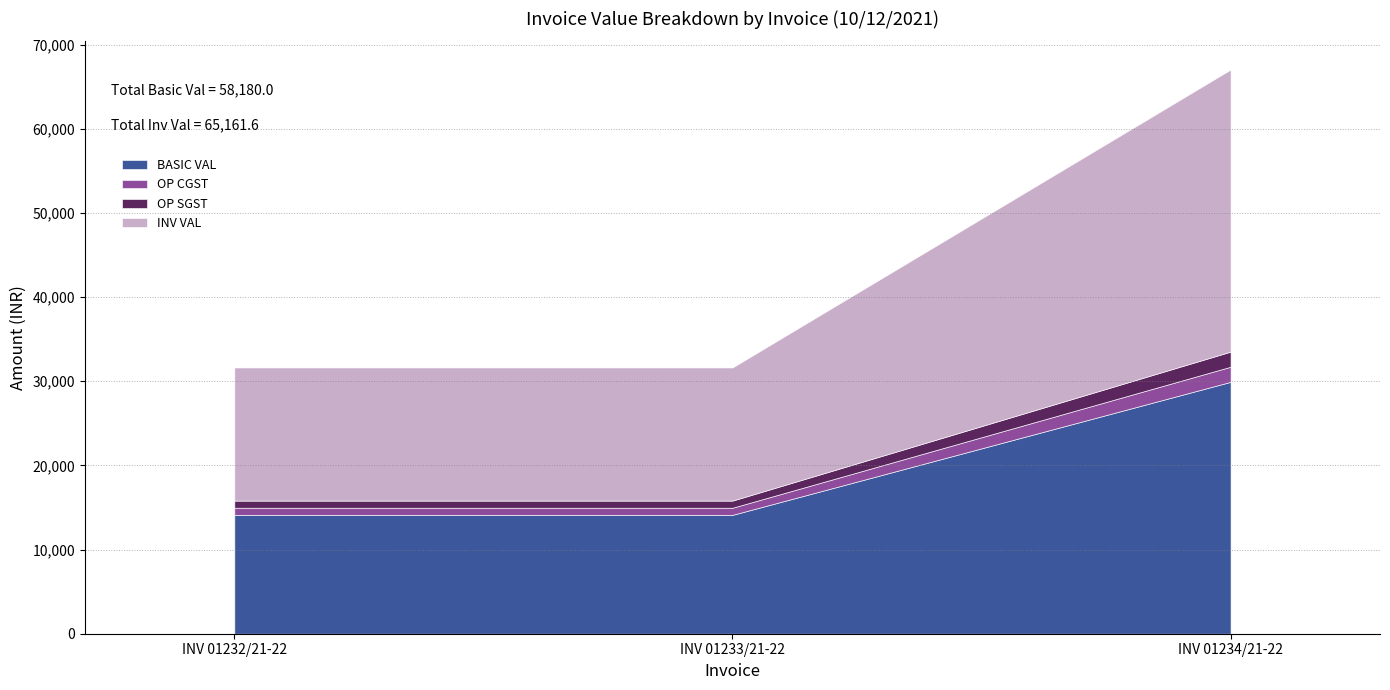

Which label corresponds to the smallest value in the chart?

INV 01232/21-22